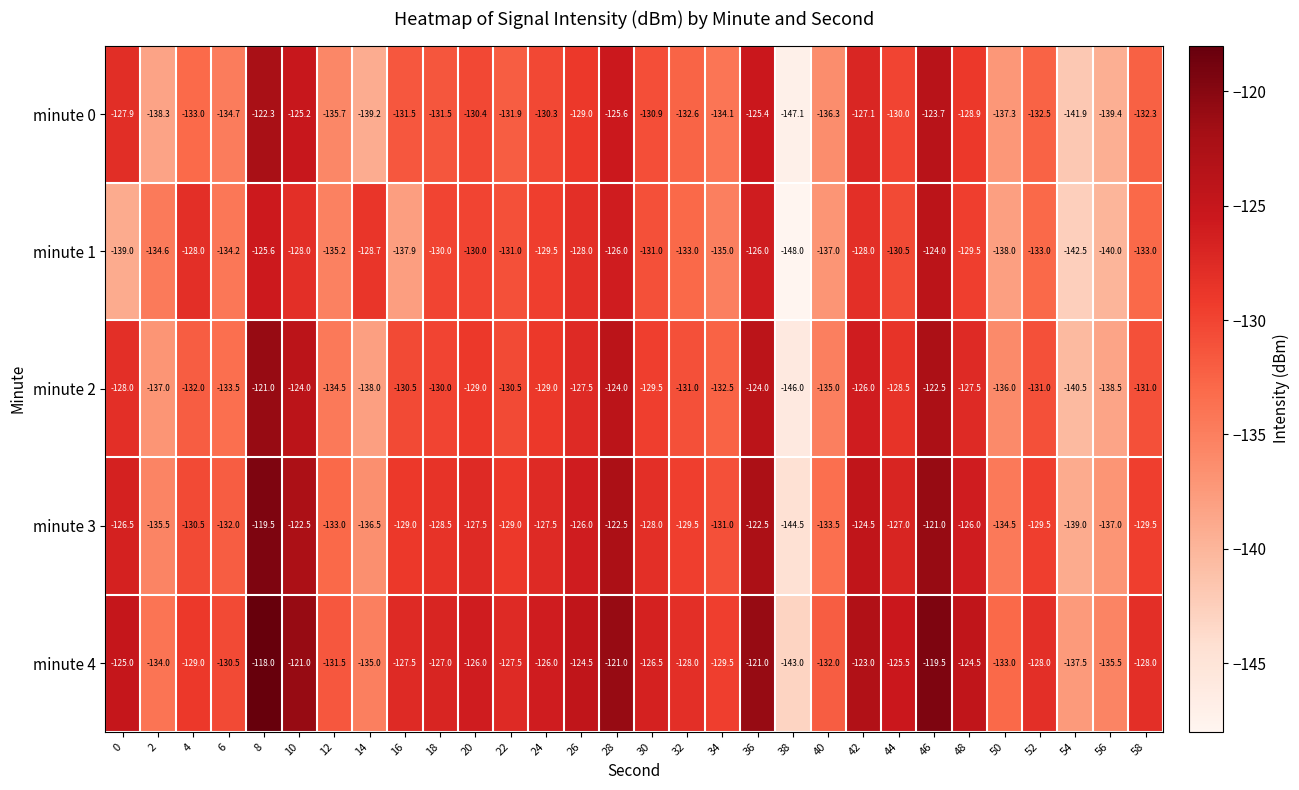

Which category has the highest value in the minute 1 series?

46